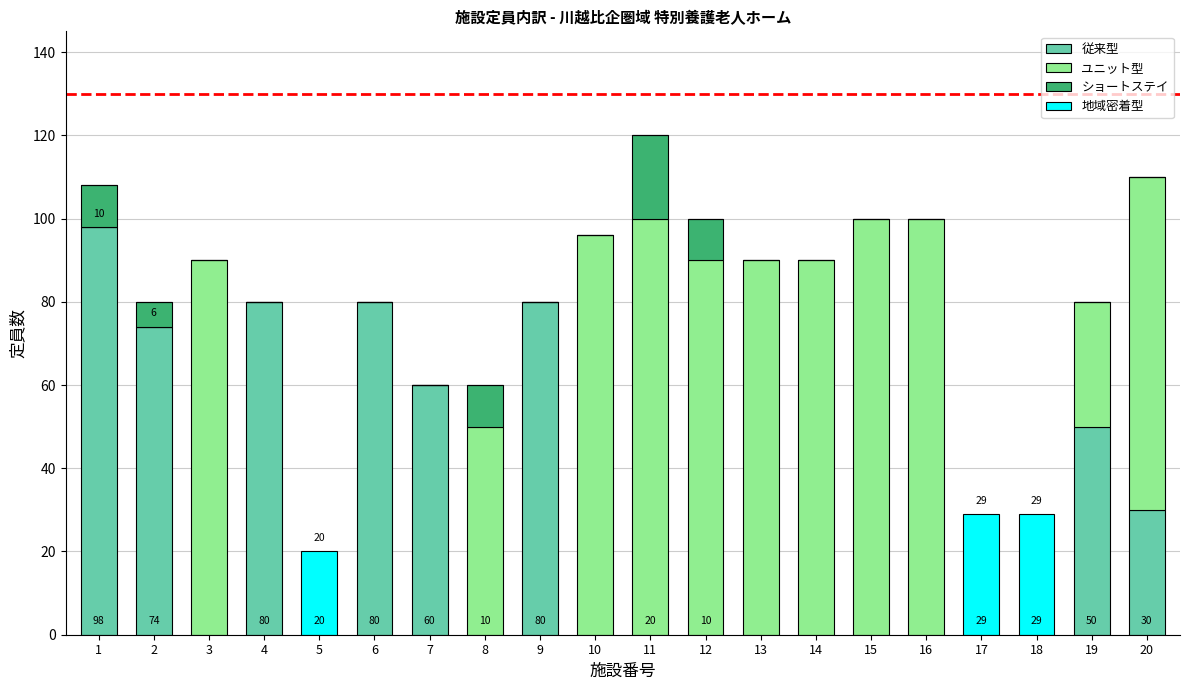

Are the bars horizontal?

No